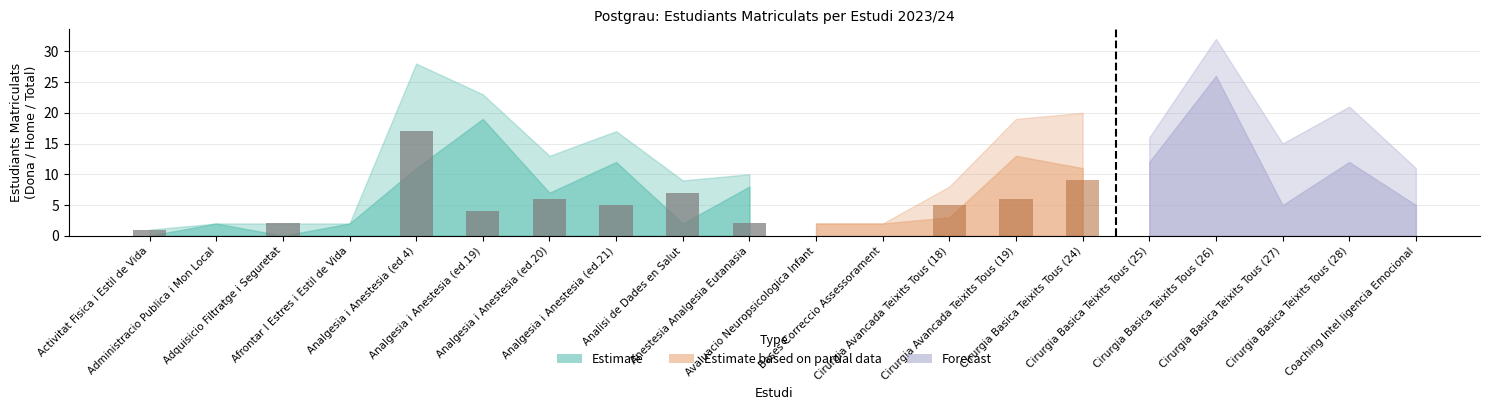

Between 19 and 6, which is larger?

6